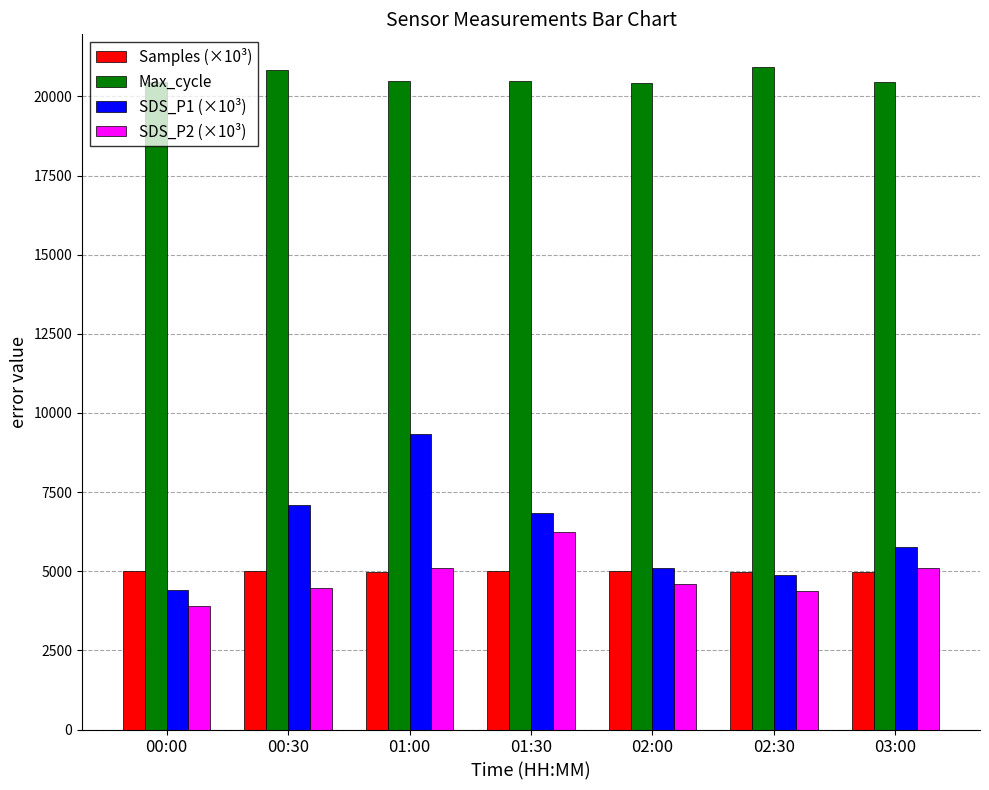

Which category has the lowest value across all series?

00:00